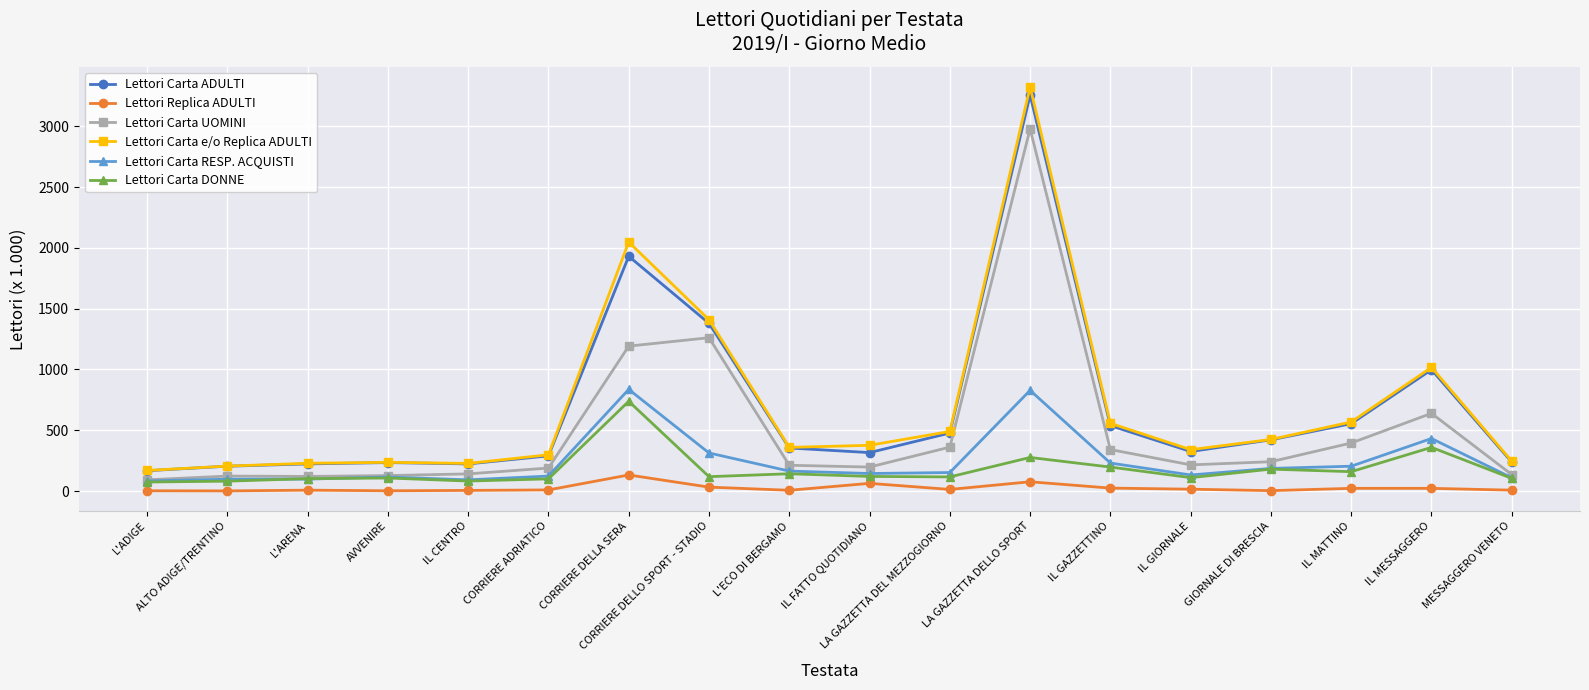

Is the value of Lettori Carta UOMINI at L'ECO DI BERGAMO greater than the value of Lettori Carta DONNE at GIORNALE DI BRESCIA?

Yes